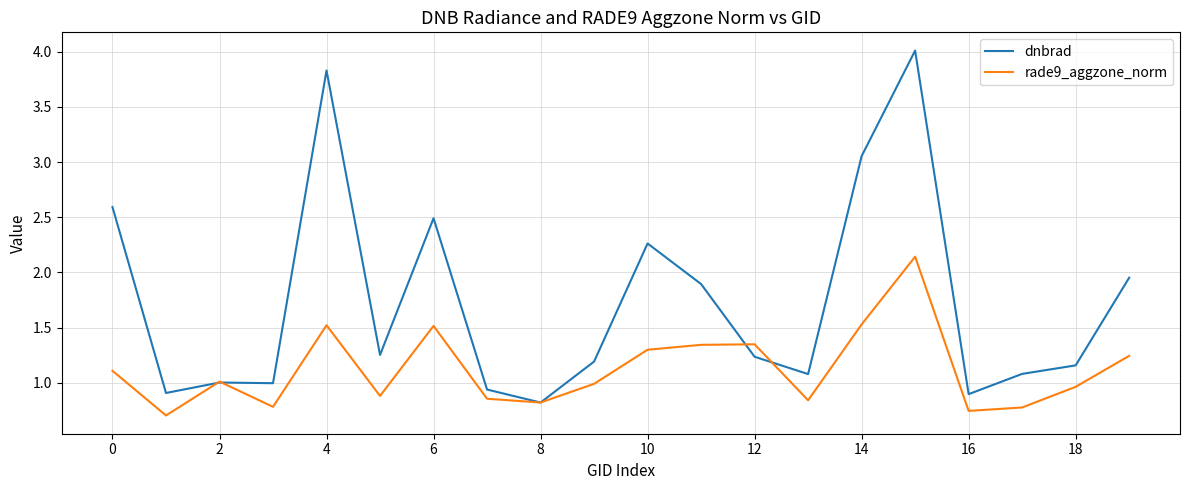

Which series has the widest spread of values?

dnbrad